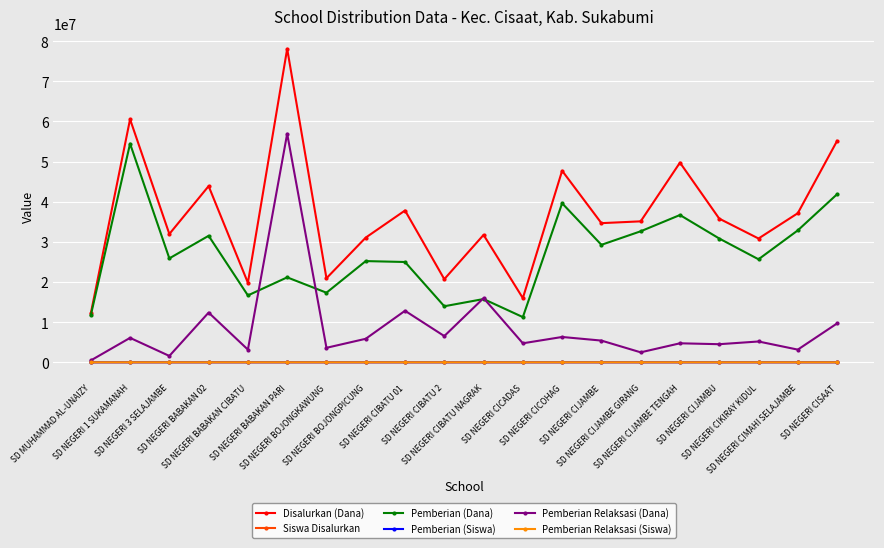

At how many categories does at least one series exceed 6861223?

20